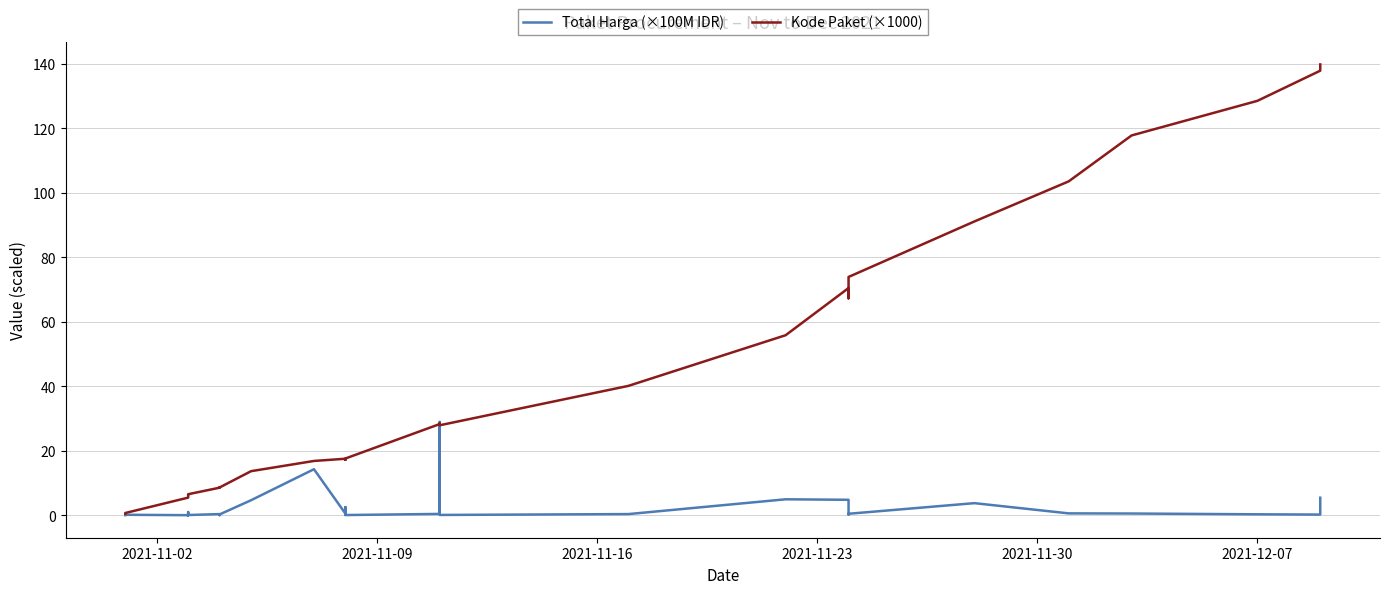

Rank the series by their average value, from lowest to highest.

Total Harga (×100M IDR), Kode Paket (×1000)